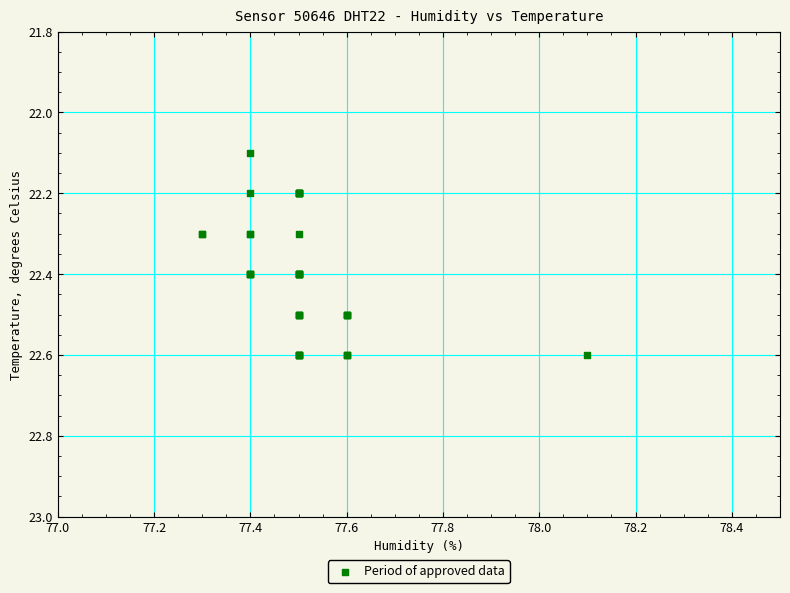

What Y value in the scatter plot is closest to 22?

22.1